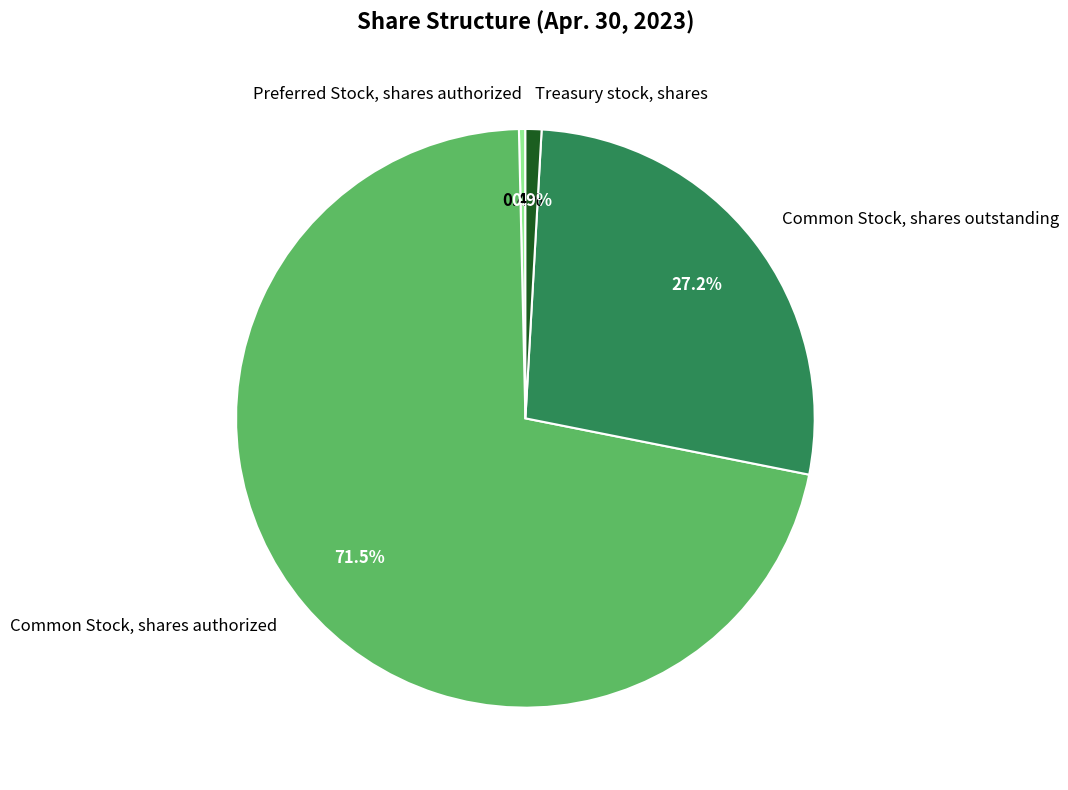

Rank the categories by value from lowest to highest.

Preferred Stock, shares authorized, Treasury stock, shares, Common Stock, shares outstanding, Common Stock, shares authorized